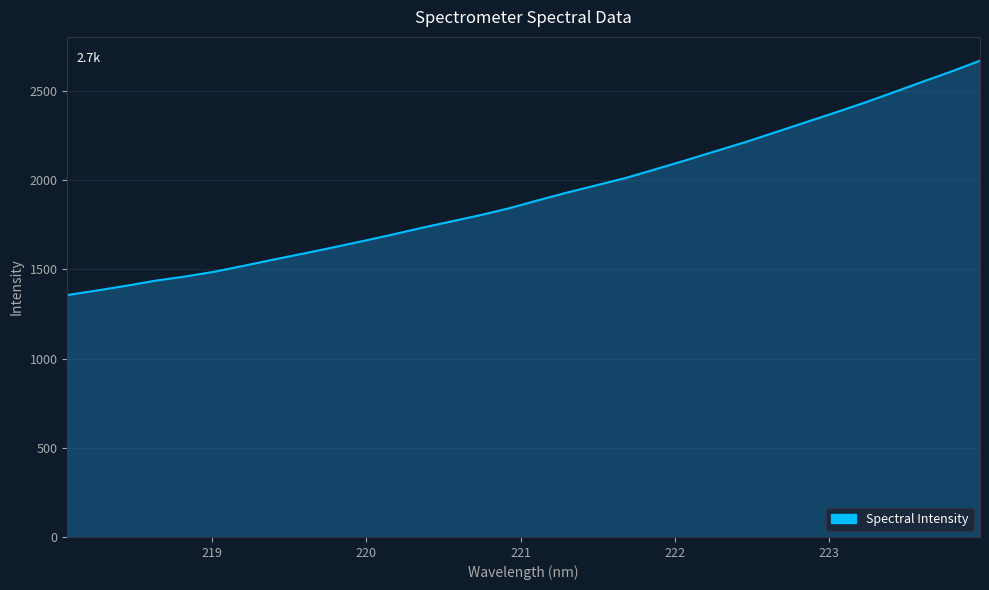

What is the difference between the maximum and minimum values?

1313.8